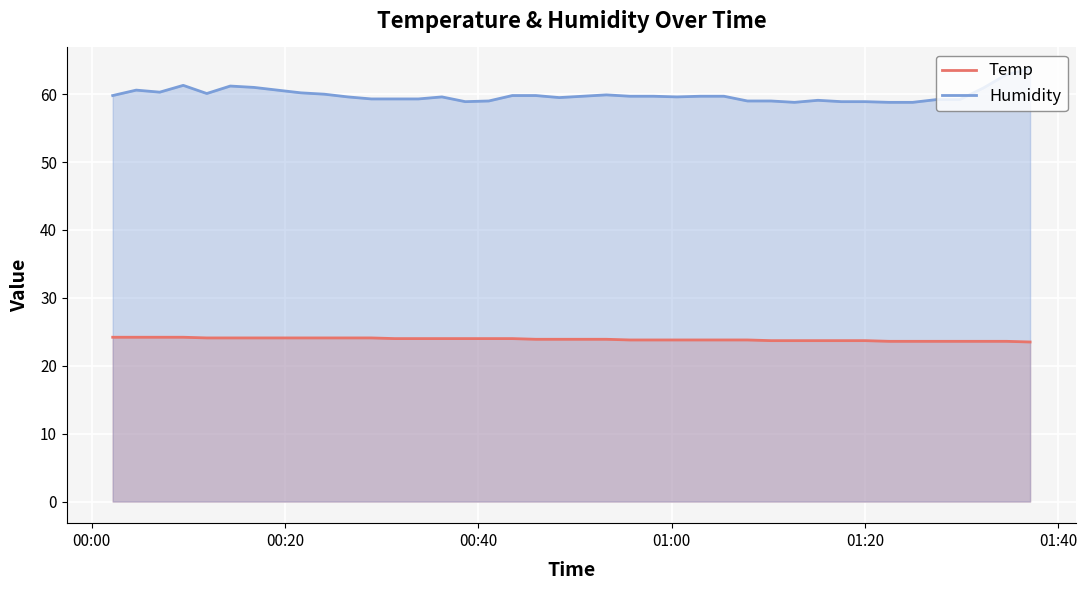

Rank the series by their average value, from highest to lowest.

Humidity, Temp